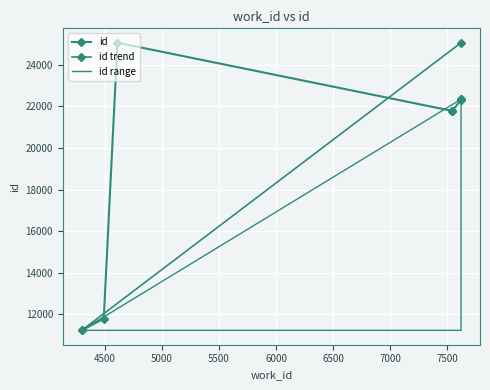

What is the change in value from 7622 to 7622?

+24